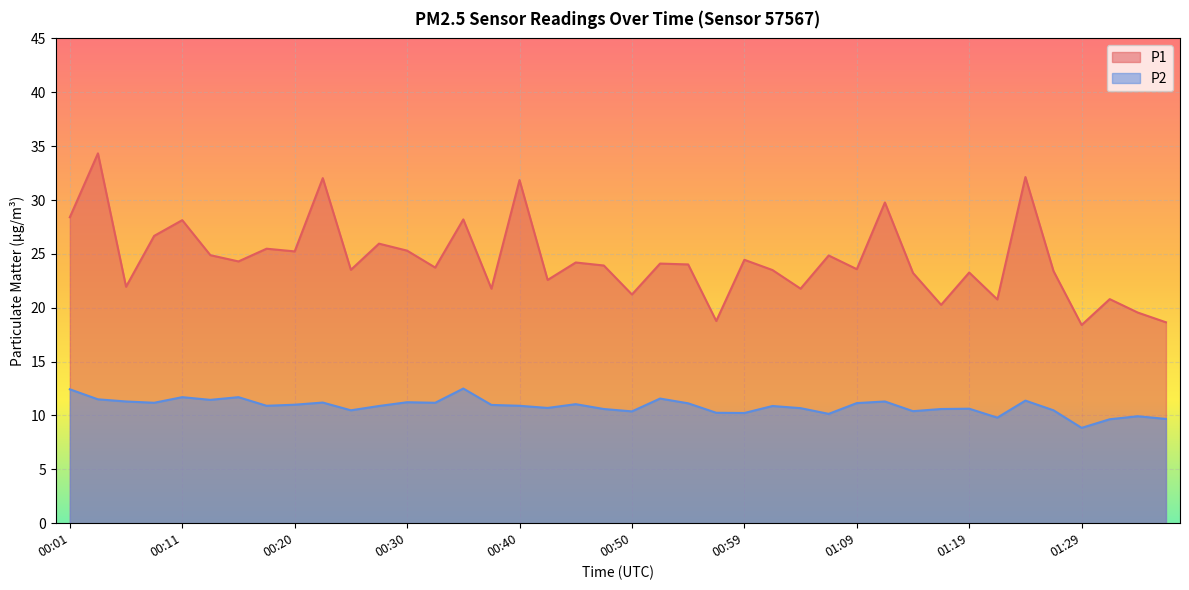

Rank the series by their maximum value, from highest to lowest.

P1, P2